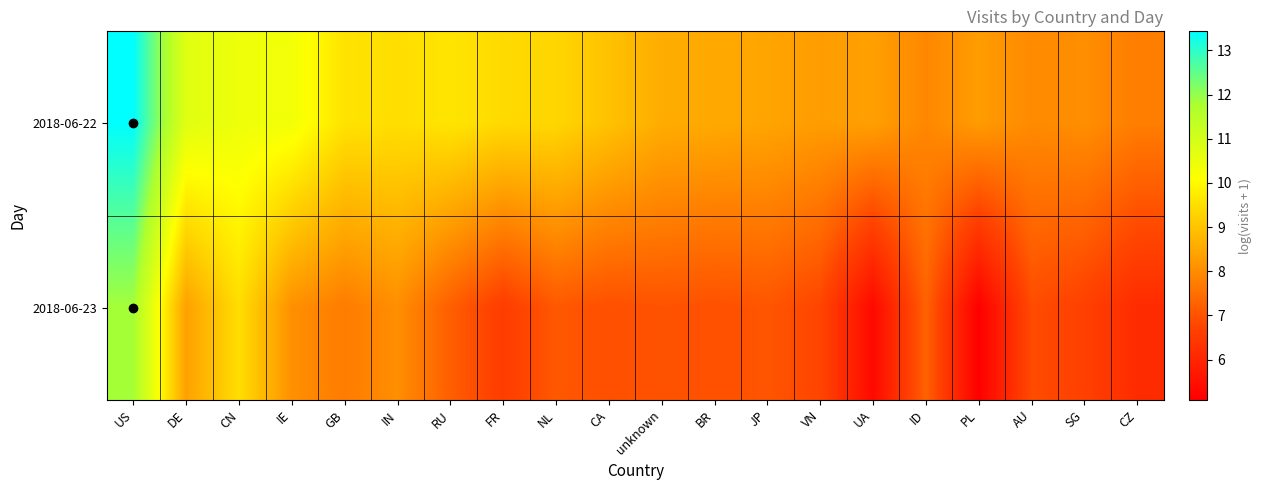

At which category does the chart reach its minimum across all series?

PL